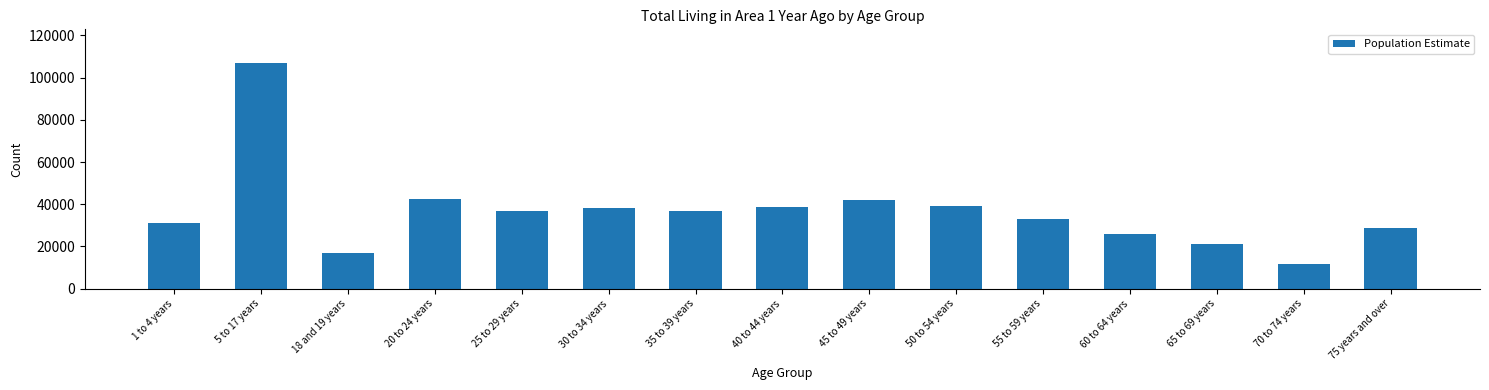

What is the label of the 14th bar from the left?

70 to 74 years